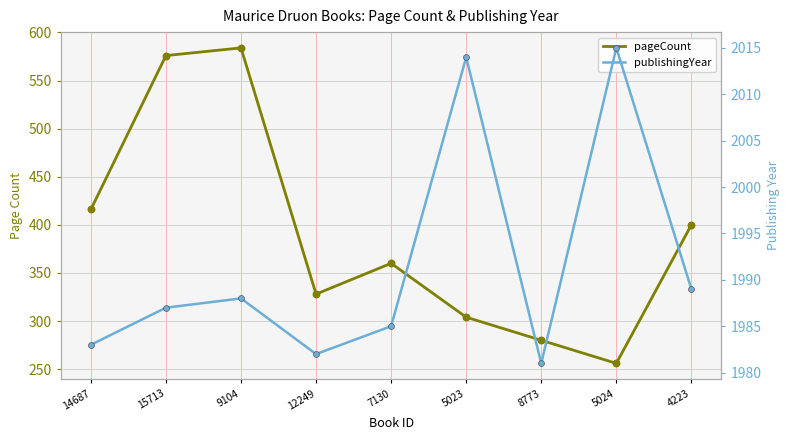

What are all the series names shown in the legend?

pageCount, publishingYear